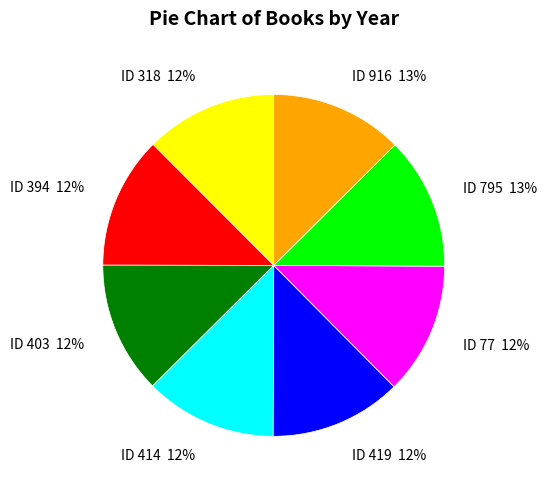

The ID 419 12% slice represents 19% of the pie. True or false?

False